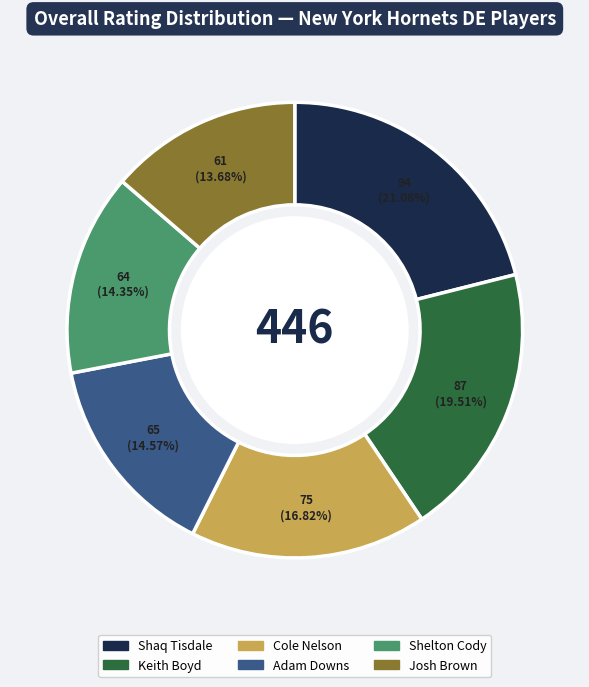

Does Adam Downs account for over 50% of the chart?

No